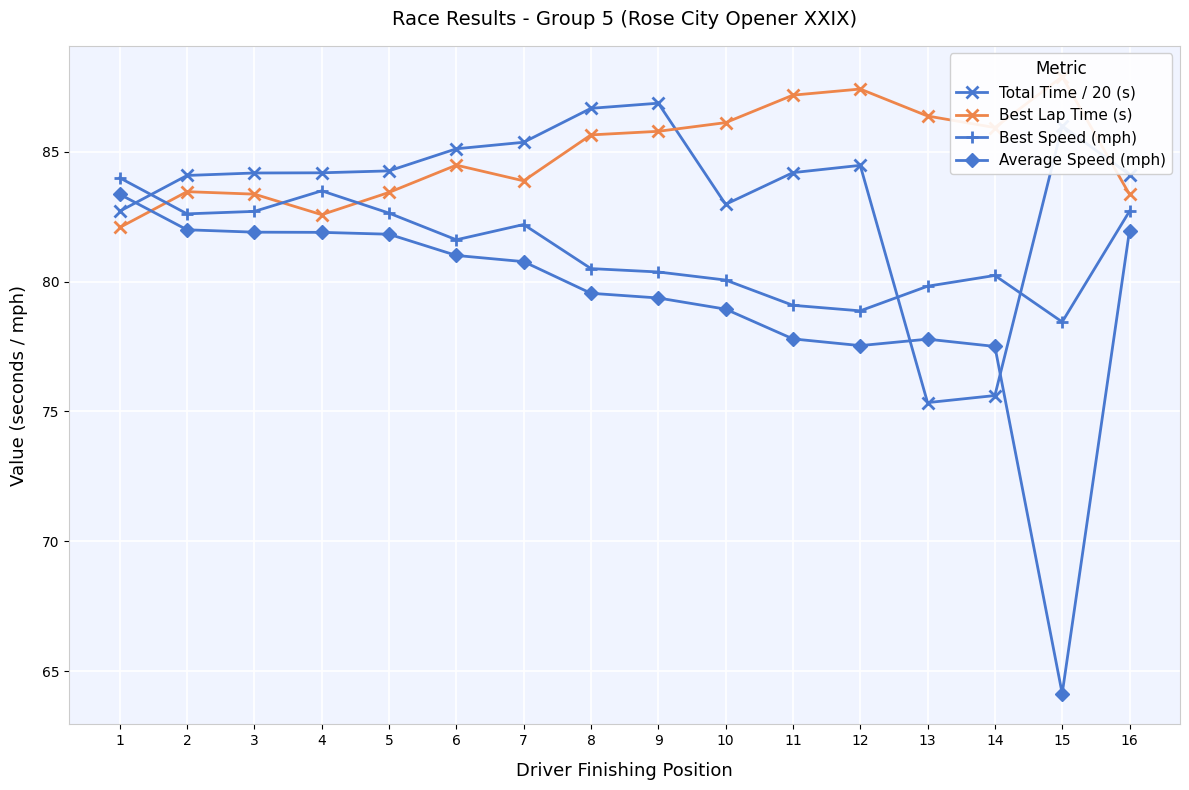

What is the sum of all Total Time / 20 (s) values?

1336.1